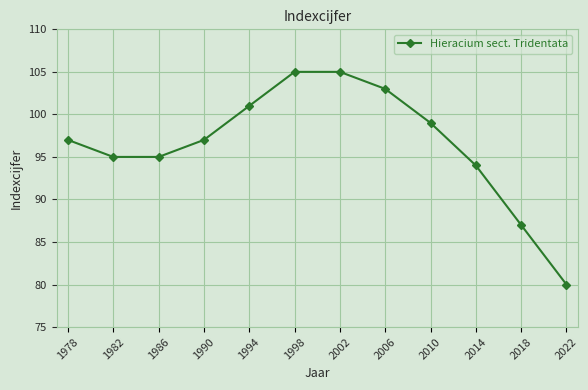

What is the value of the 3rd point from the left?

95